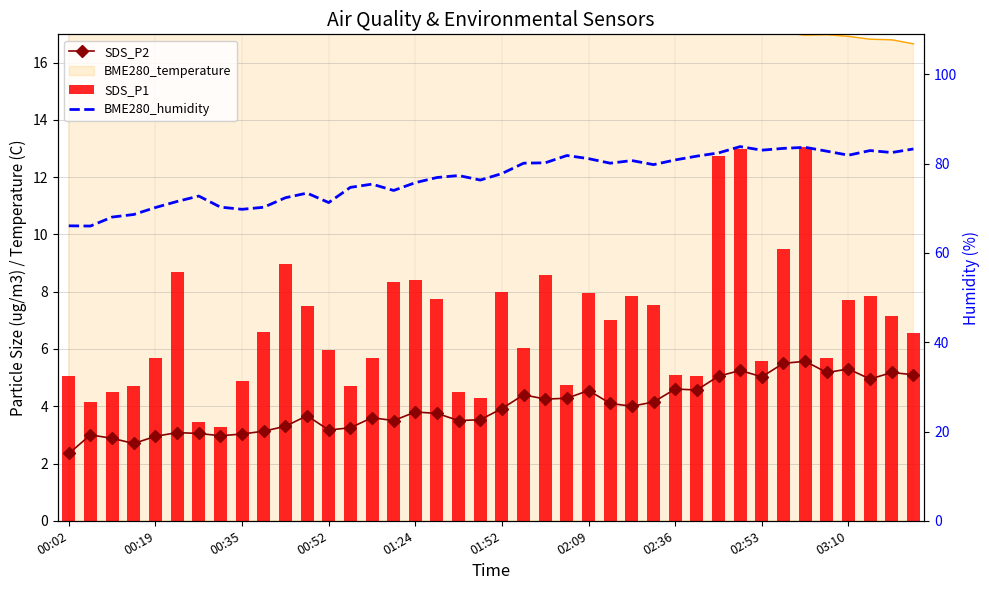

Does the chart contain any negative values?

No